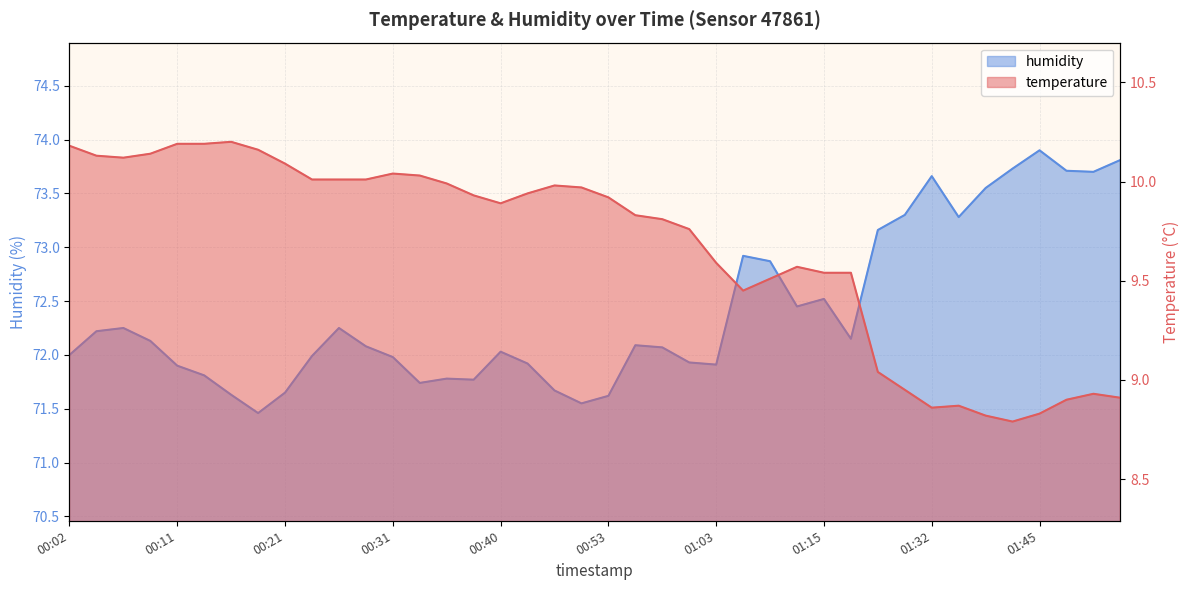

At which category does temperature reach its first local valley?

00:06